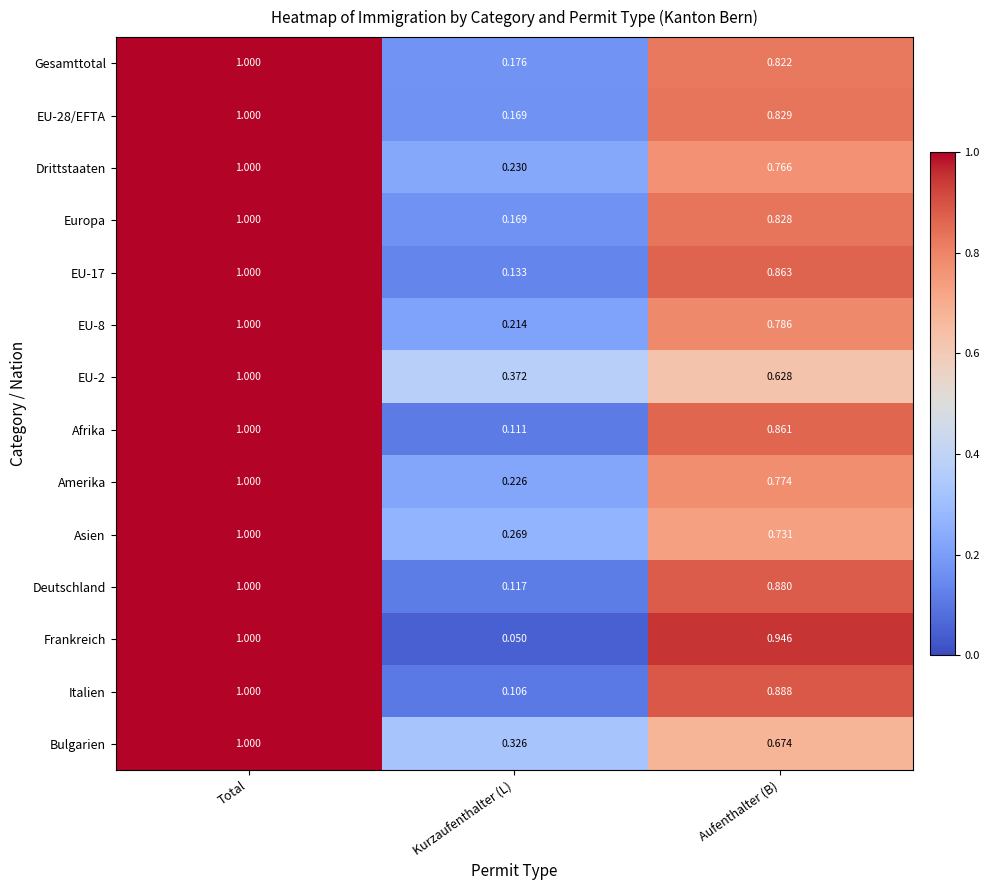

List the labels in order of EU-17 value, largest first.

Total, Aufenthalter (B), Kurzaufenthalter (L)